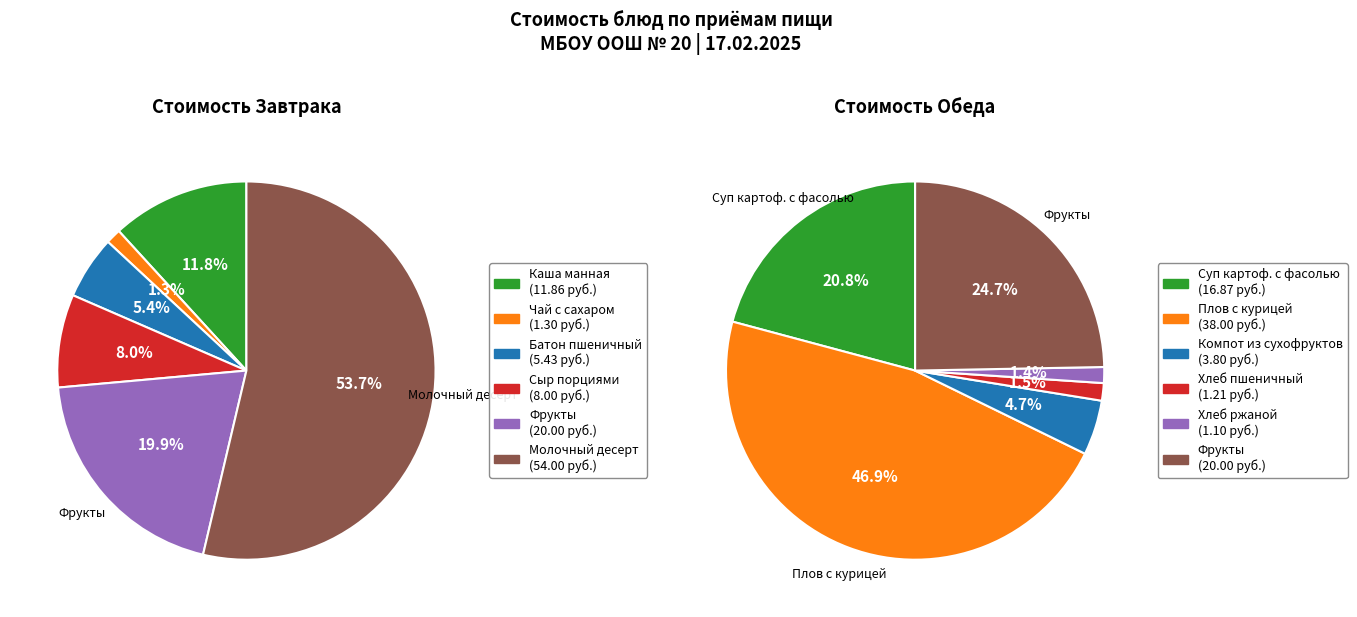

To the nearest percent, what is the difference between the largest and smallest slice percentages?

46%